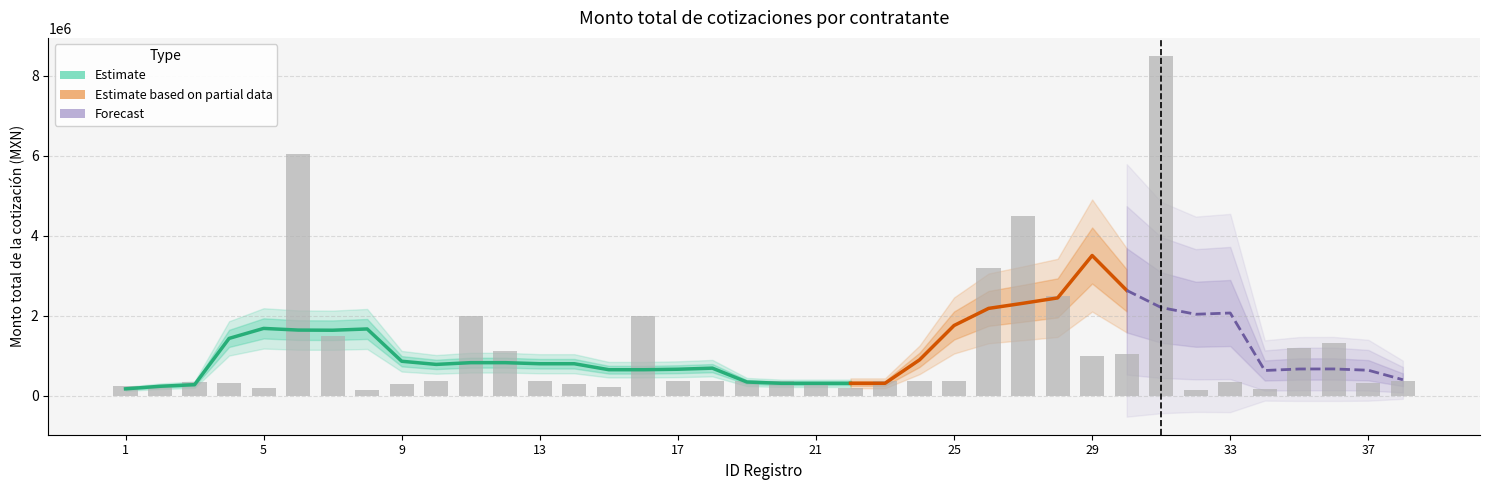

How many values are below 359598?

19